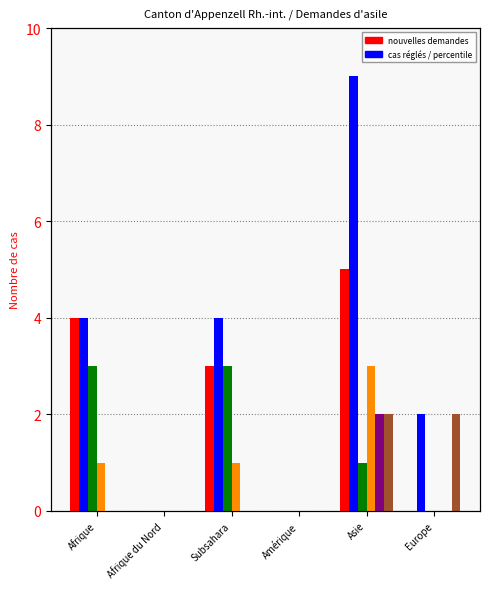

Which series has the largest range (max minus min)?

Total des cas réglés